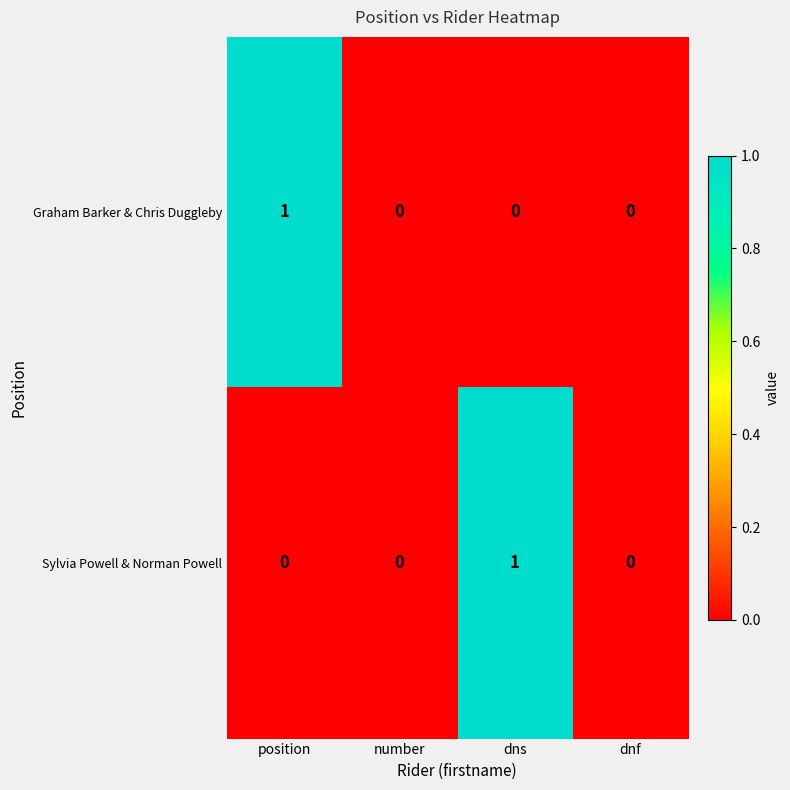

Is it true that Graham Barker & Chris Duggleby equals 0 at dnf?

True